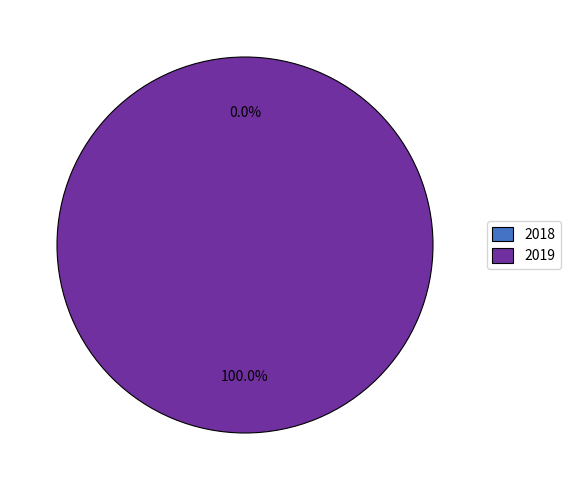

Do 2018 and 2019 together represent more than half of the pie?

Yes